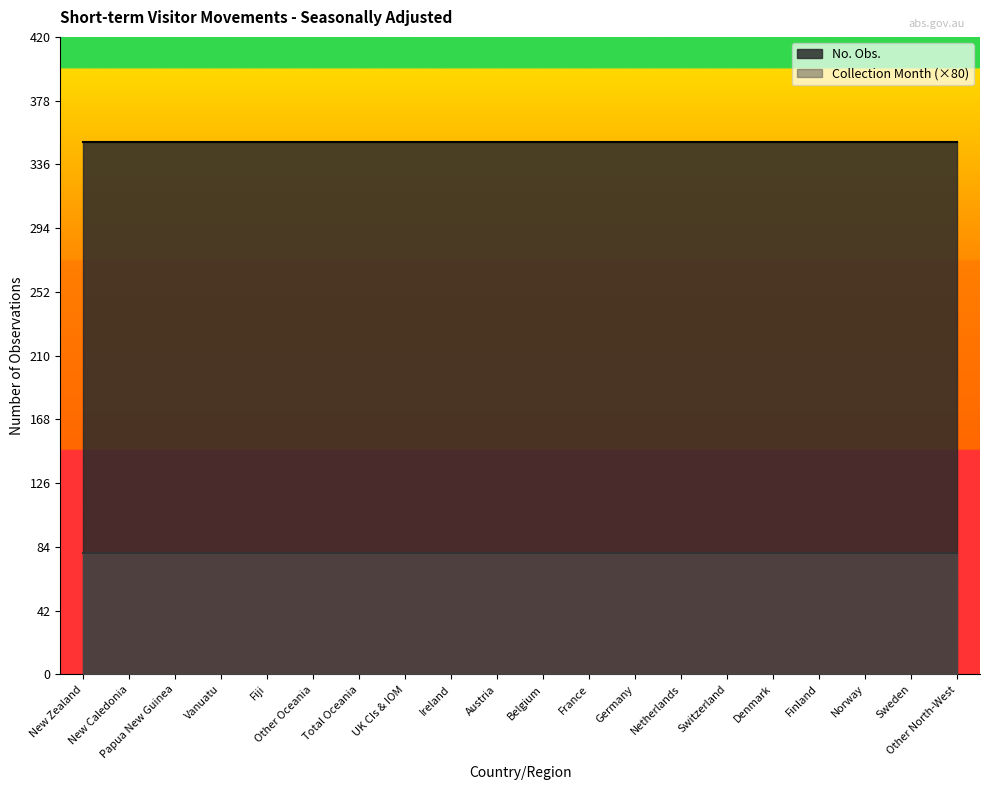

True or false: Collection Month has more than 0 interior local peaks.

False